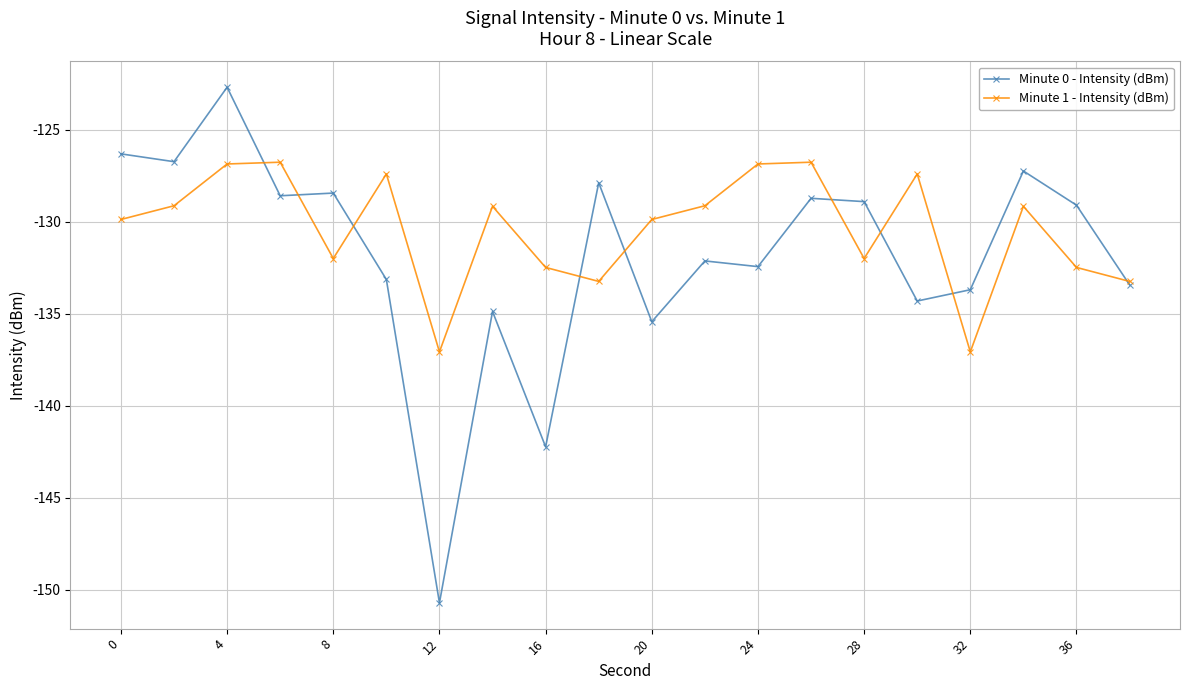

At how many categories does at least one series exceed -147?

20